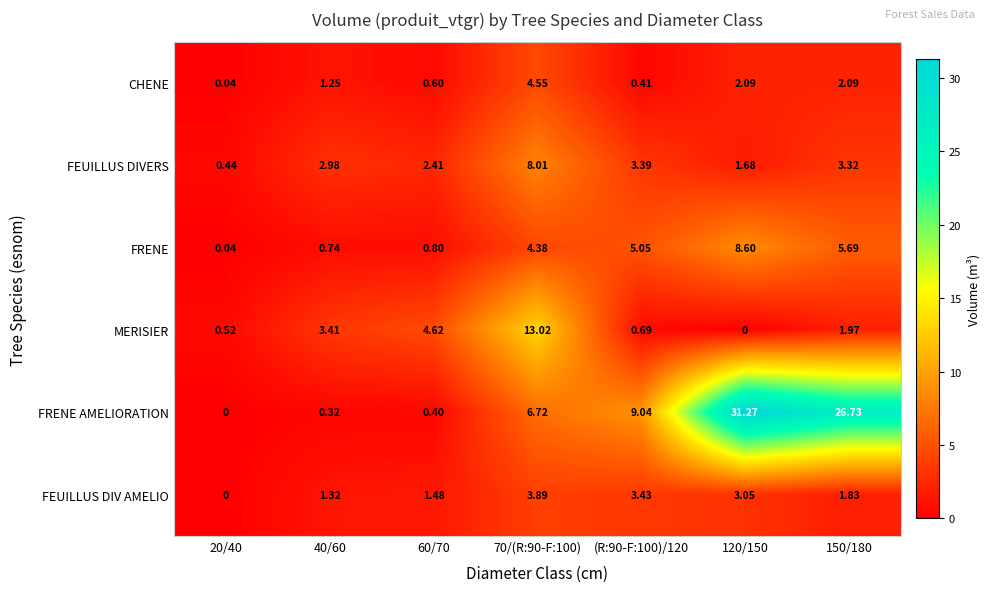

What is the spread (max minus min) of values at 40/60?

3.1